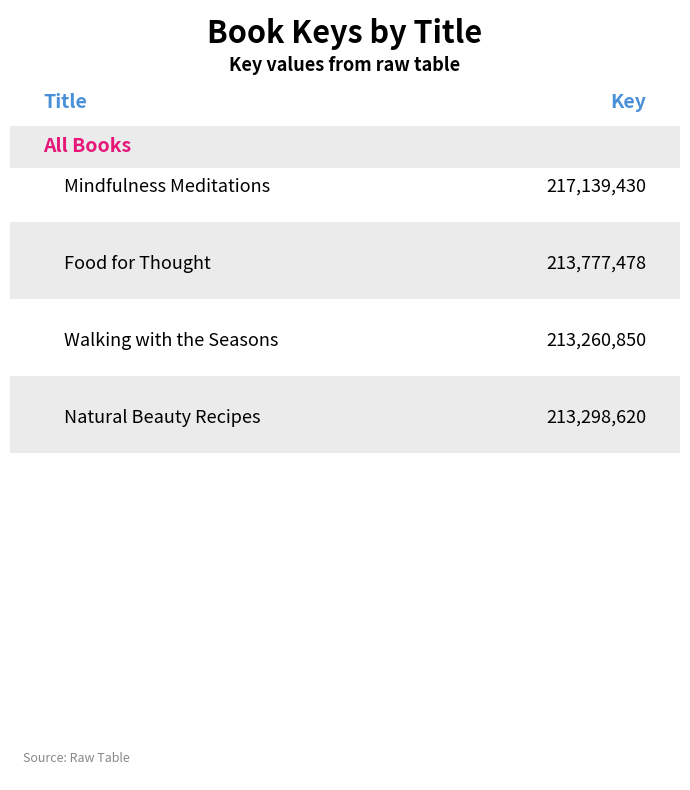

Reading left to right, list all the values displayed in this chart.

217139430	213777478	213260850	213298620